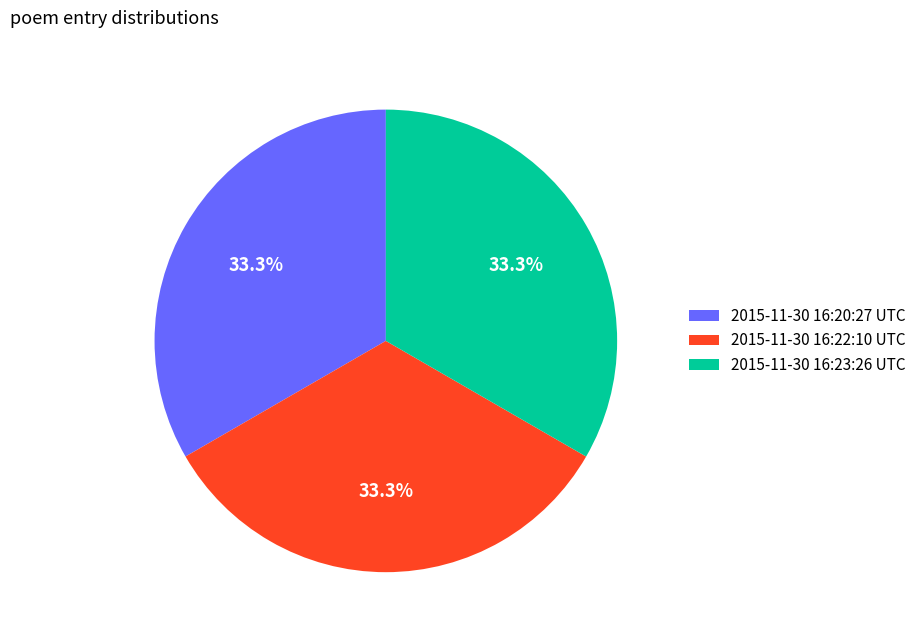

How much of the chart is everything except 2015-11-30 16:23:26 UTC?

66.7%